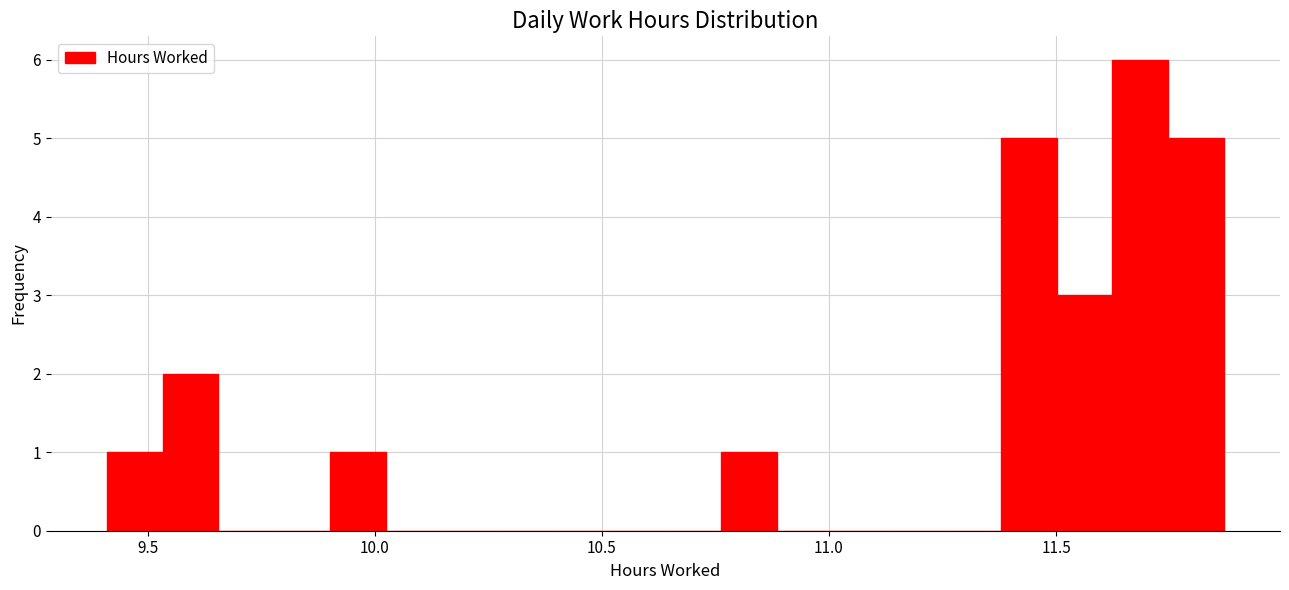

Read against the x-axis, roughly where is the centre of the tallest bar?

11.70